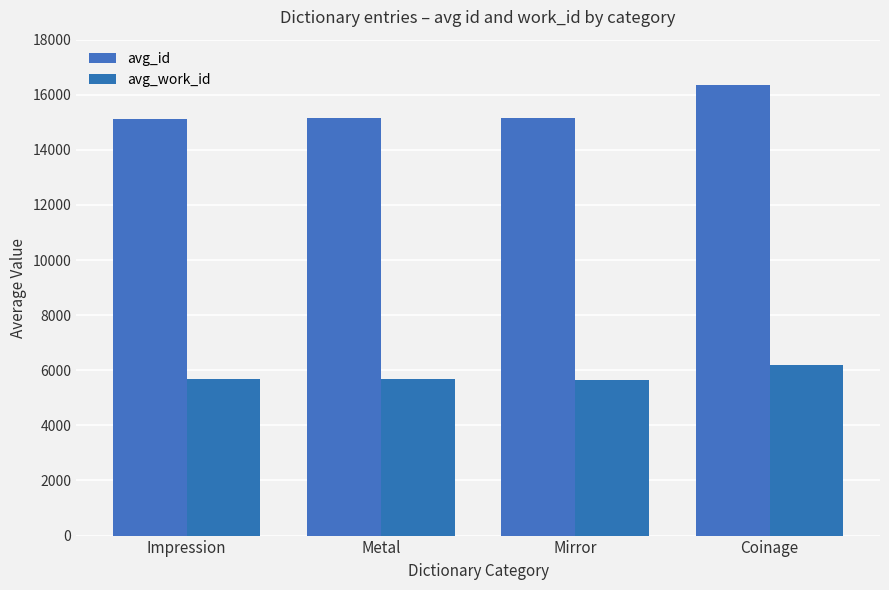

How many data points in avg_work_id are above 5670?

2